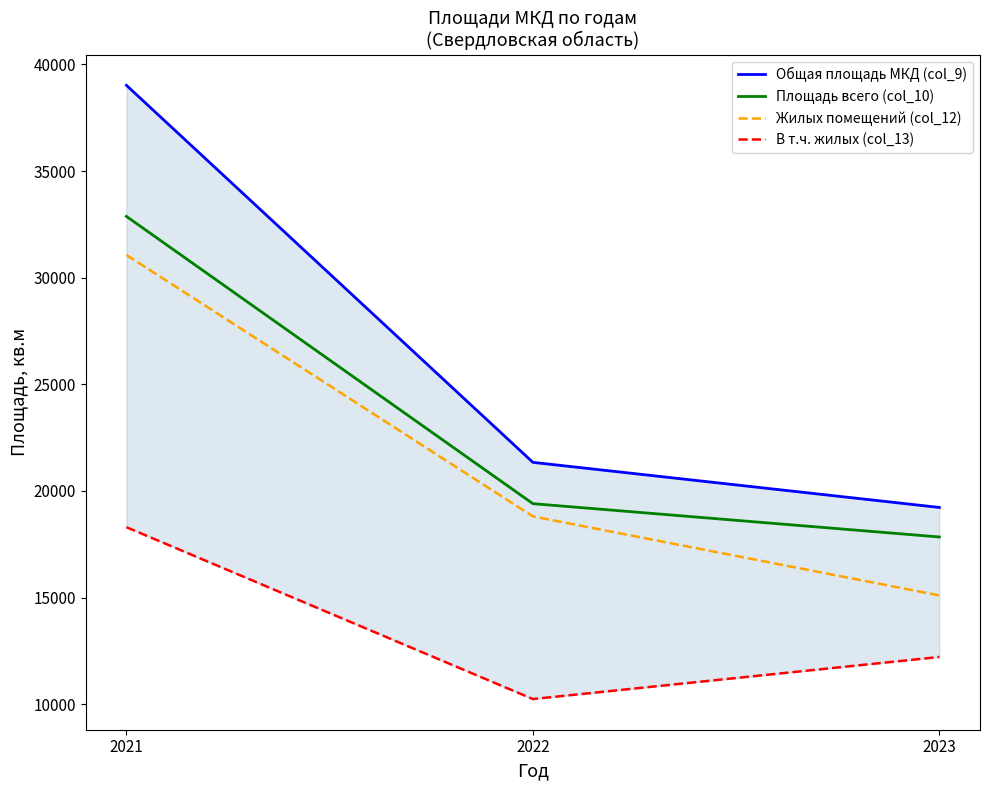

What is the total value across all series at 2021?

121252.7